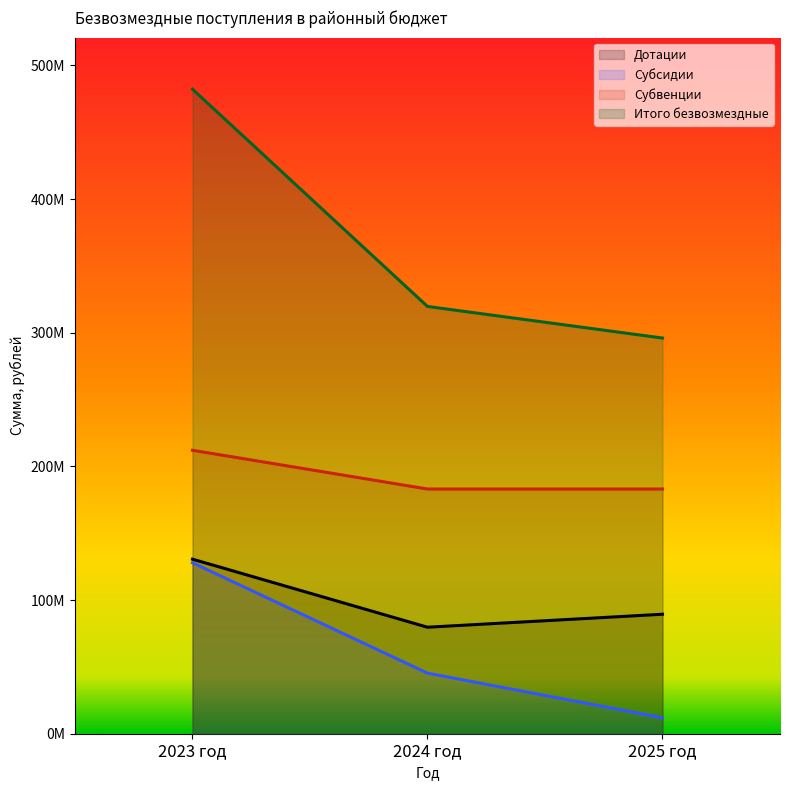

At which category does the chart reach its peak across all series?

2023 год